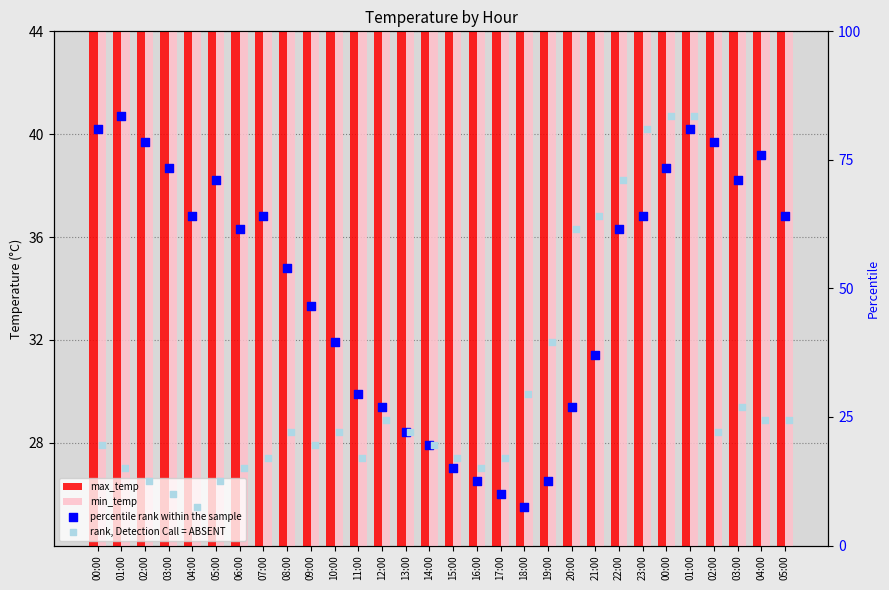

At which category is the sum across all series the highest?

01:00